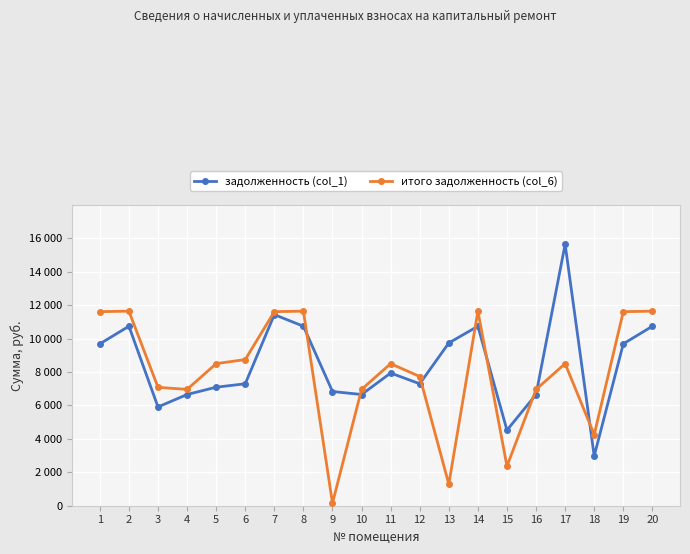

Is it true that итого задолженность (col_6) equals 6956.9 at 16?

True